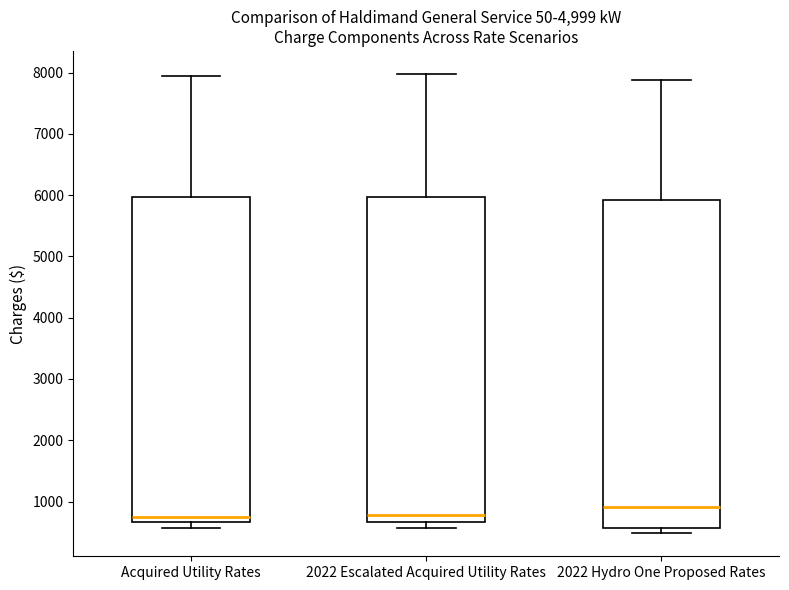

Reading left to right, transcribe this box plot: for each box, give where its median line is, the range the box spans, and where its two whiskers end, as read against the y-axis. The values are not printed on the chart, so give them approximately, as read against the axis.

Acquired Utility Rates: median 700 (just above the box's lower edge), box 700 to 6000, whiskers 600 to 7900
2022 Escalated Acquired Utility Rates: median 800, box 700 to 6000, whiskers 600 to 8000
2022 Hydro One Proposed Rates: median 900, box 600 to 5900, whiskers 500 to 7900